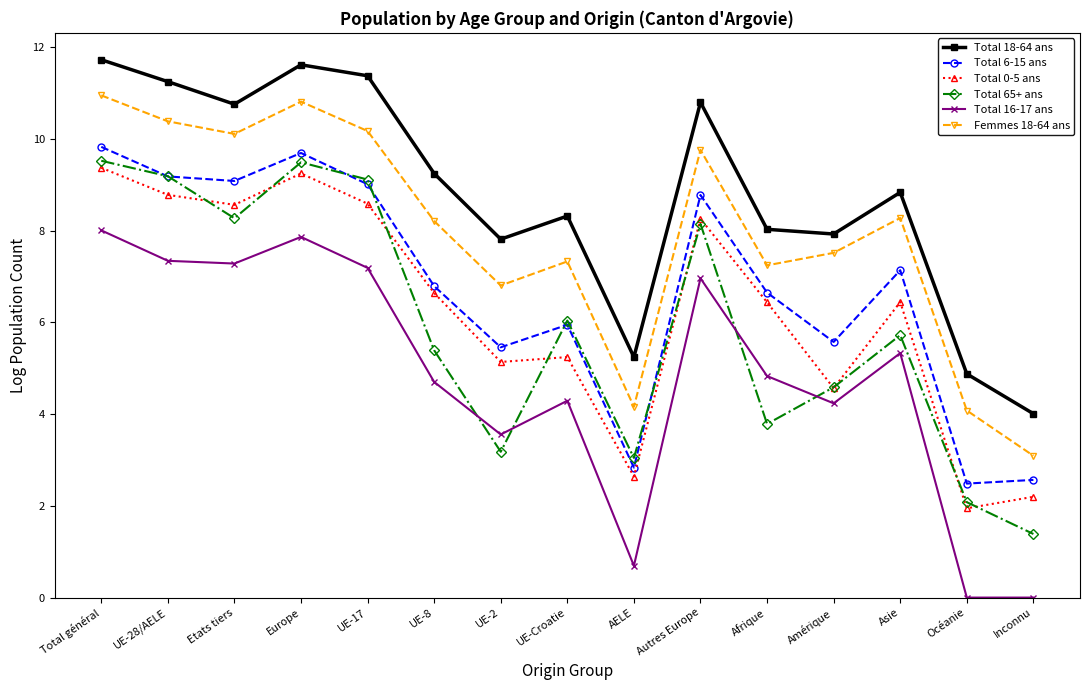

Rank the series at Océanie from highest to lowest value.

Total 18-64 ans, Femmes 18-64 ans, Total 6-15 ans, Total 65+ ans, Total 0-5 ans, Total 16-17 ans